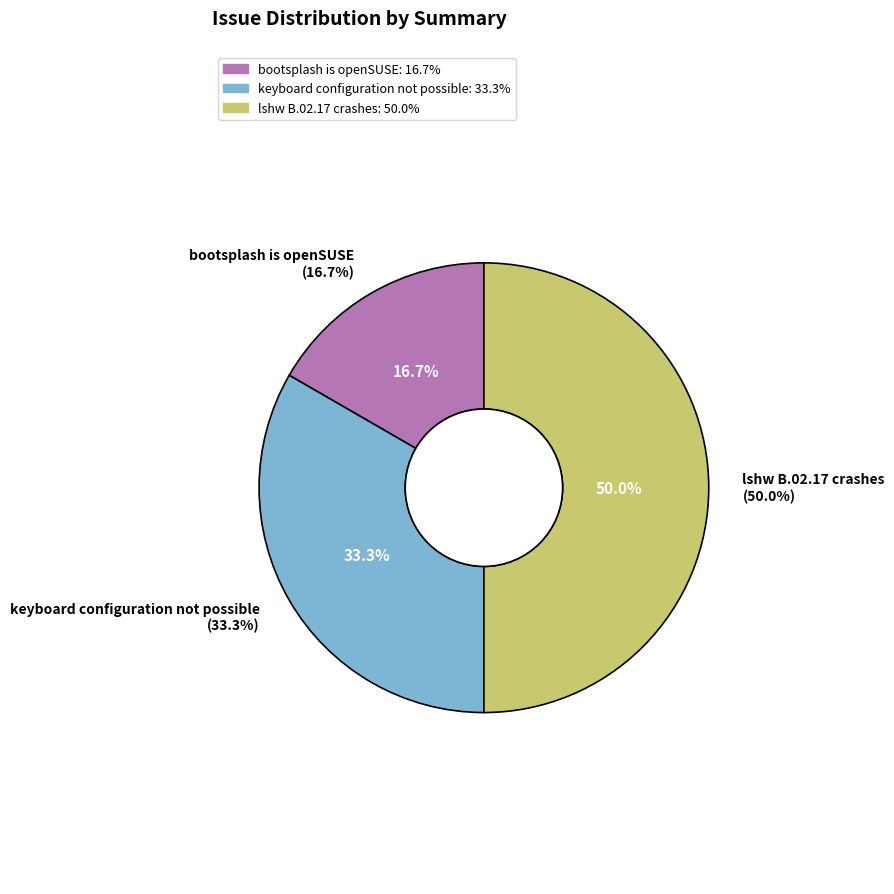

Which category has the biggest portion of the pie?

lshw B.02.17 crashes